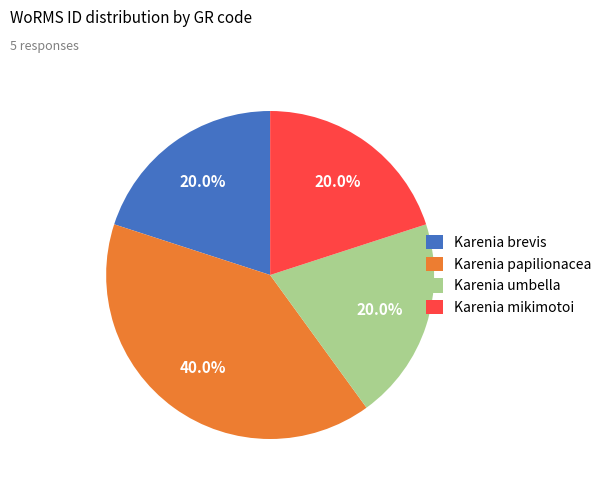

Combined, do Karenia mikimotoi and Karenia umbella account for over 50%?

No